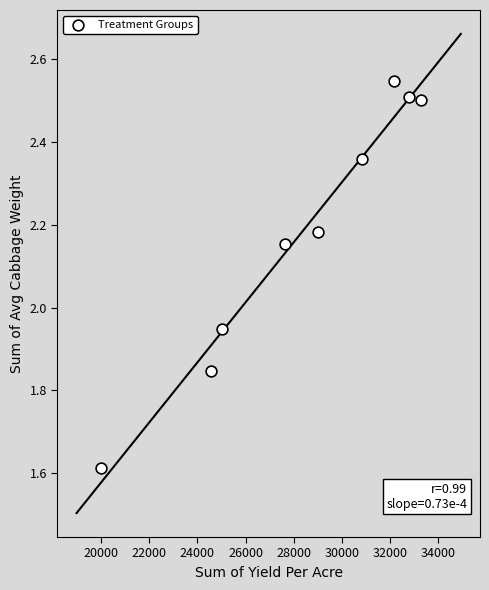

What is the average X value?

28363.4